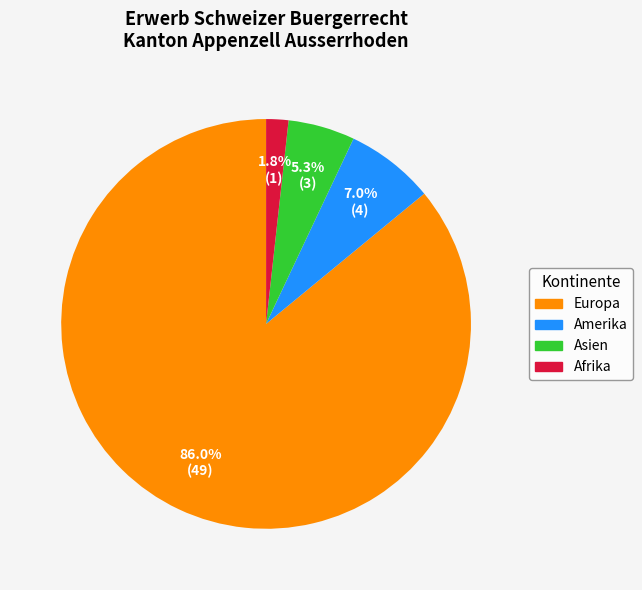

Combined, do Asien and Amerika account for over 50%?

No